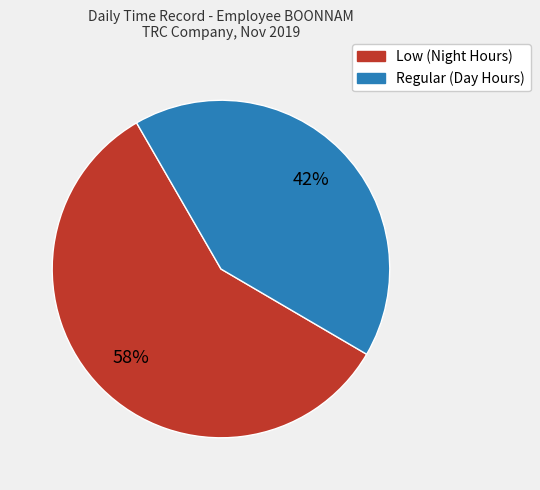

Is there a majority slice in this chart?

Yes